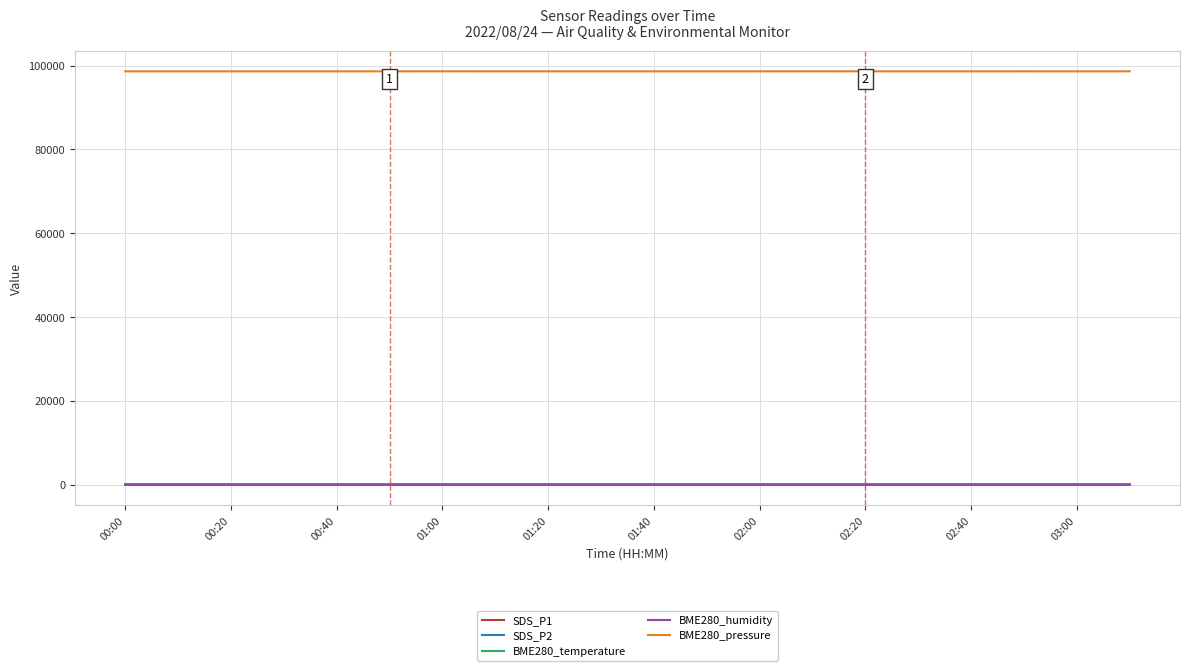

Which series has the largest range (max minus min)?

BME280_pressure